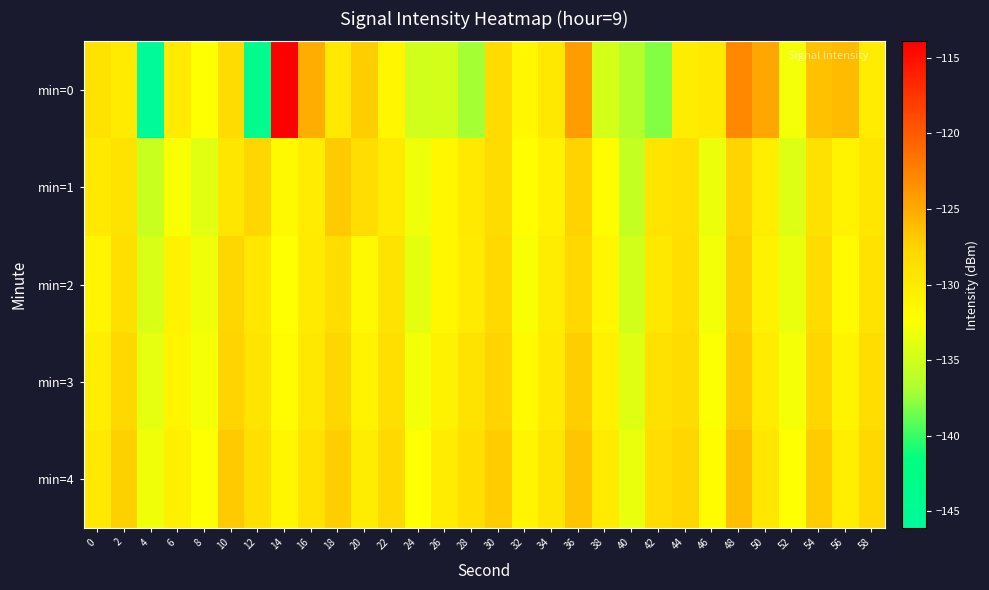

Which series has the largest total across all categories?

min=4